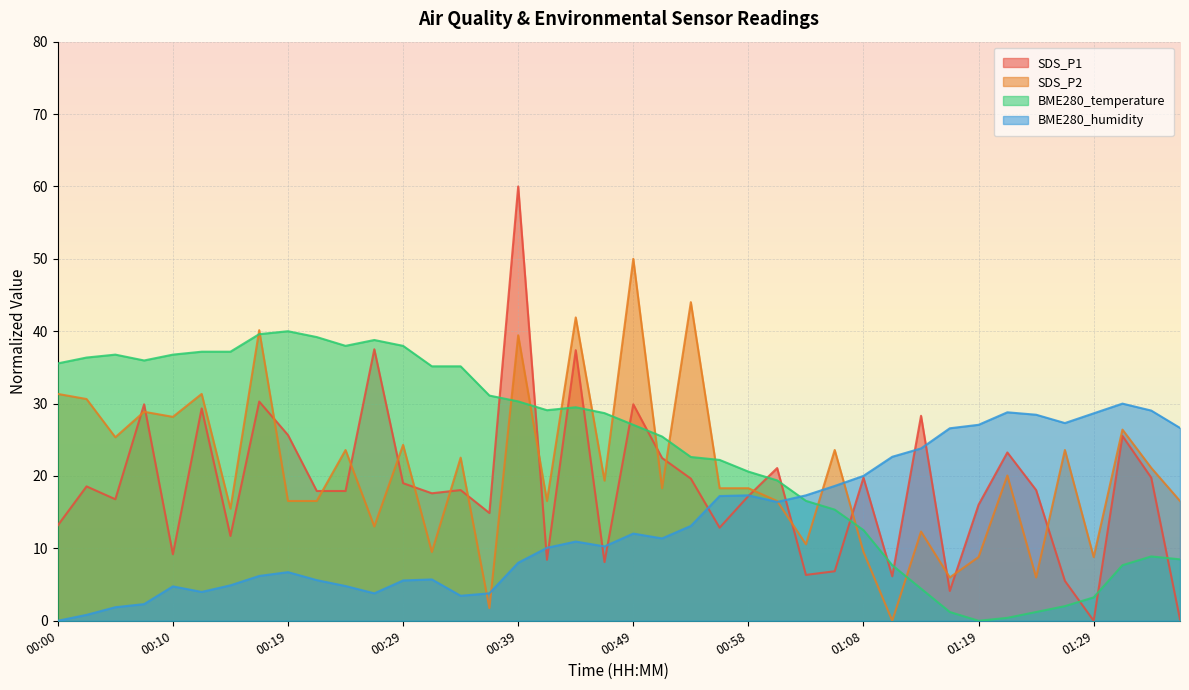

In BME280_temperature, how many points are higher than both neighbors (excluding endpoints)?

5